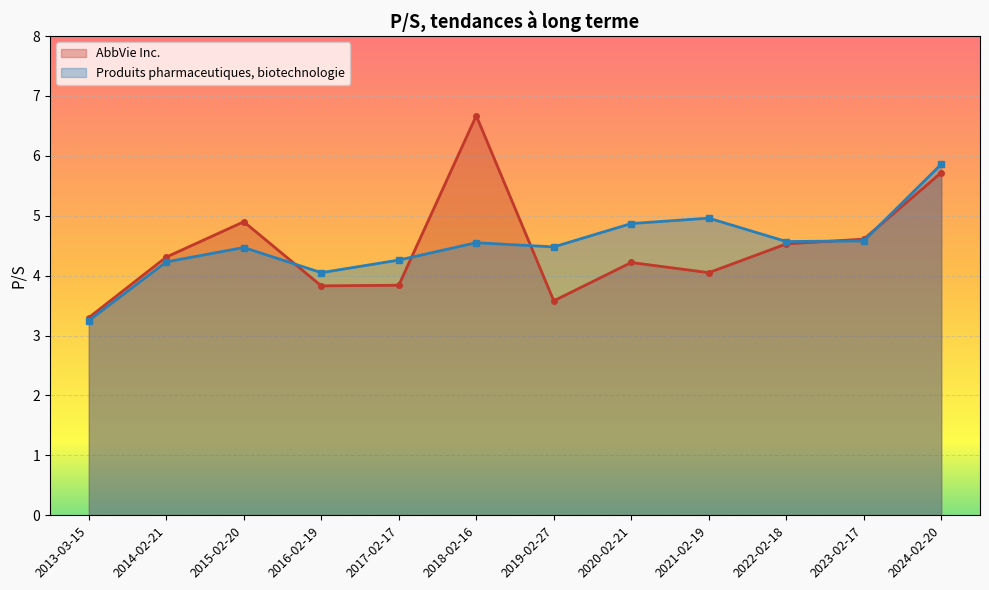

What is the sum of all values?

54.1